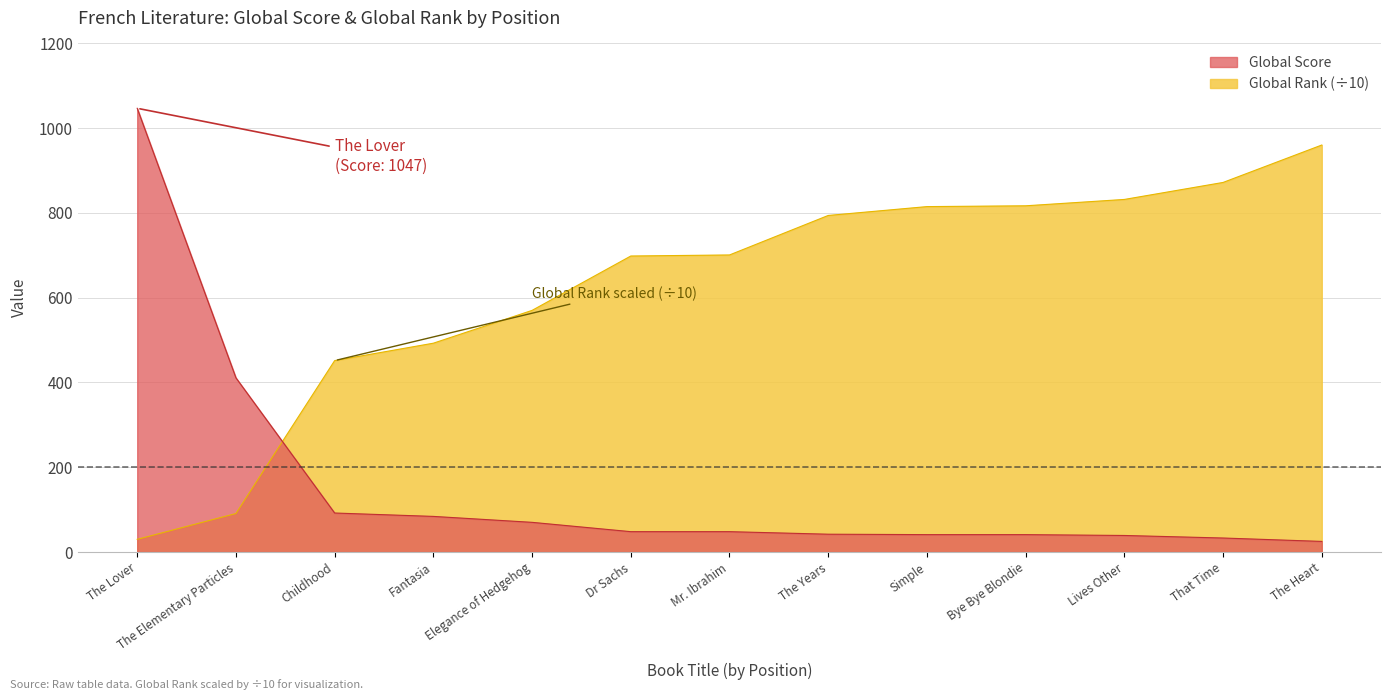

At which label is Global Score closest to 536?

2